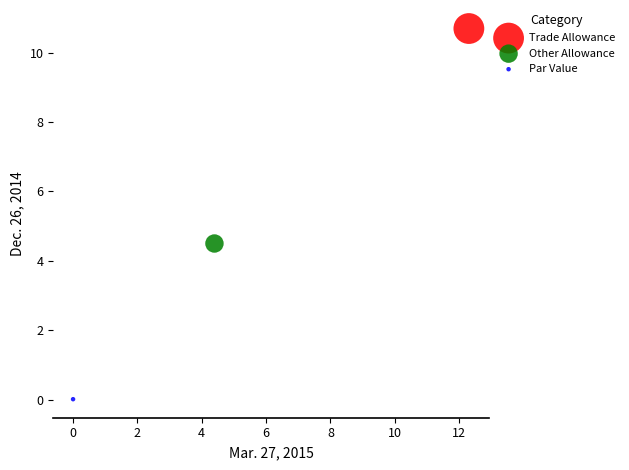

Which series contains the lowest Y value?

Par Value